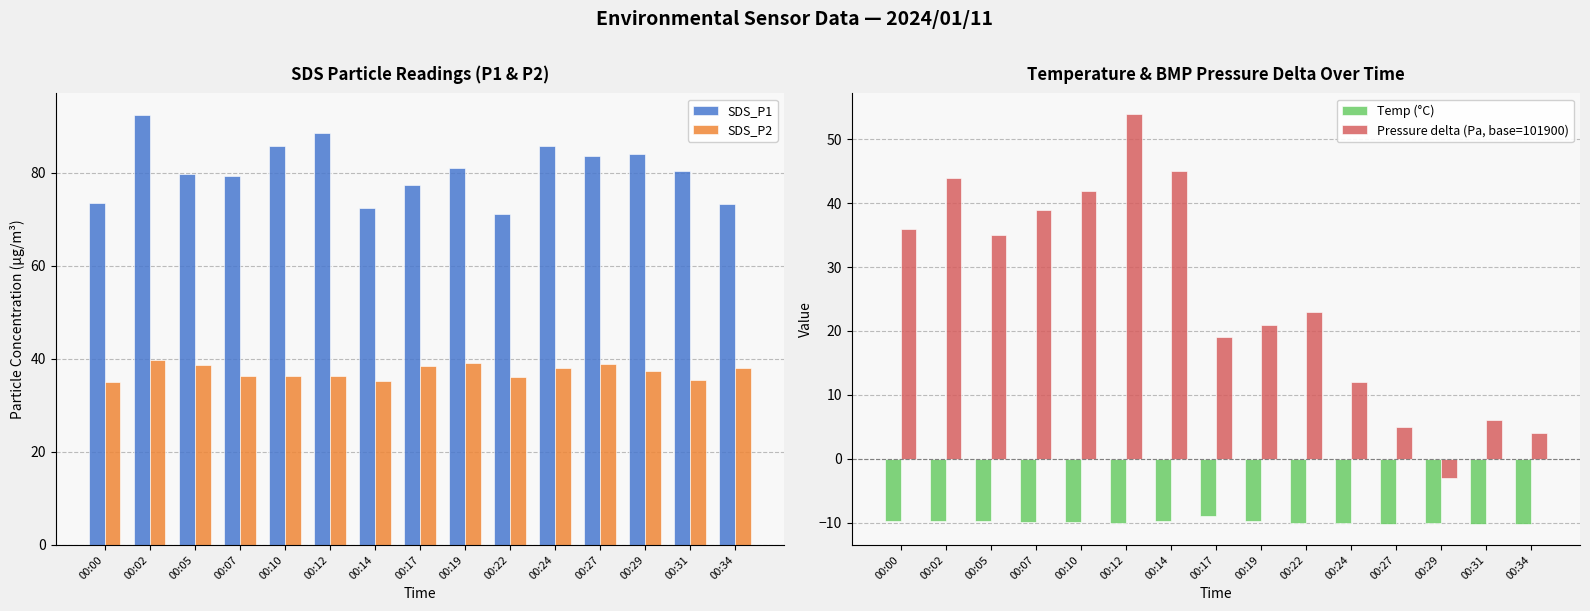

What is the sum of the SDS_P2 values at 00:07 and 00:12?

72.6